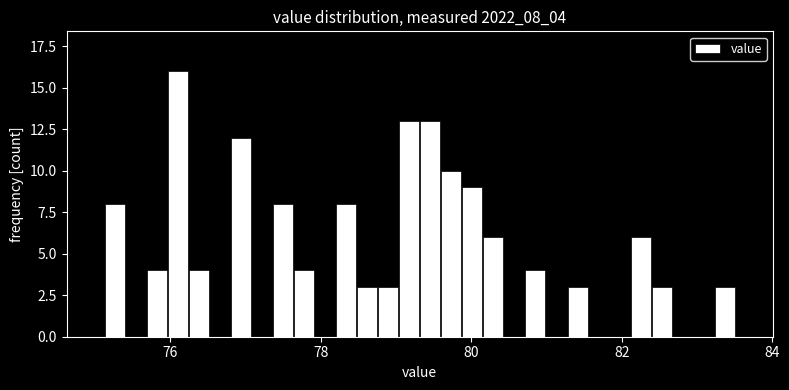

Around what value on the x-axis is the tallest bar? Give the approximate position of its centre, as read against the axis.

76.0